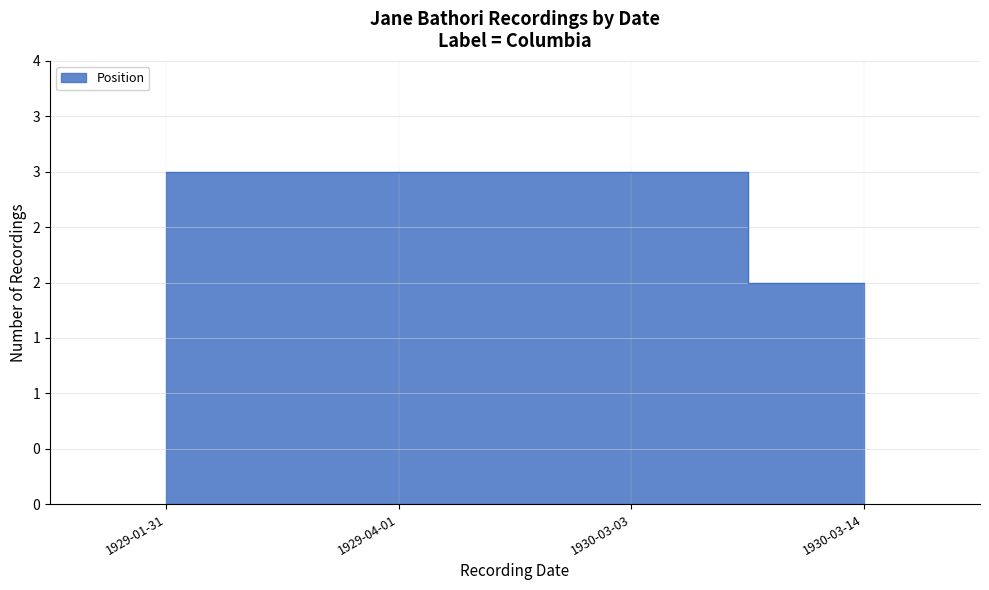

List the labels in order of value, smallest first.

1930-03-14, 1929-01-31, 1929-04-01, 1930-03-03